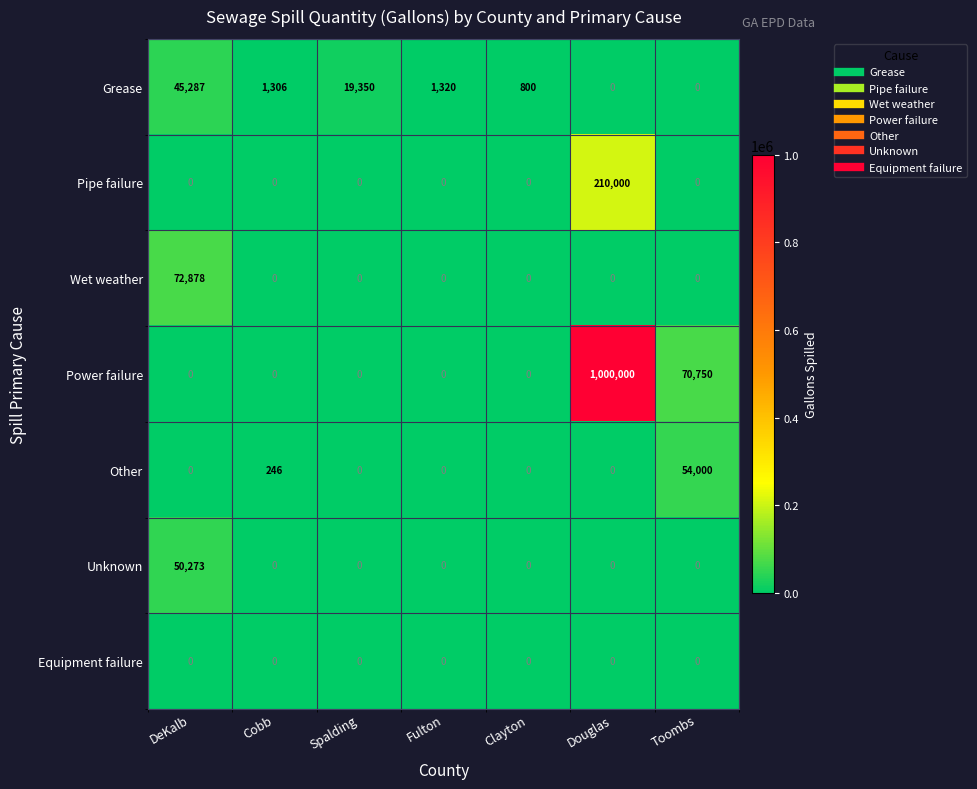

Which label corresponds to the largest value in the chart?

Douglas